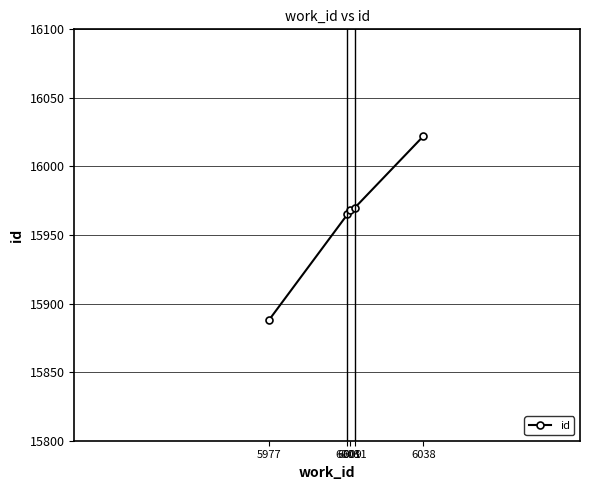

What is the sum of all values?

79813